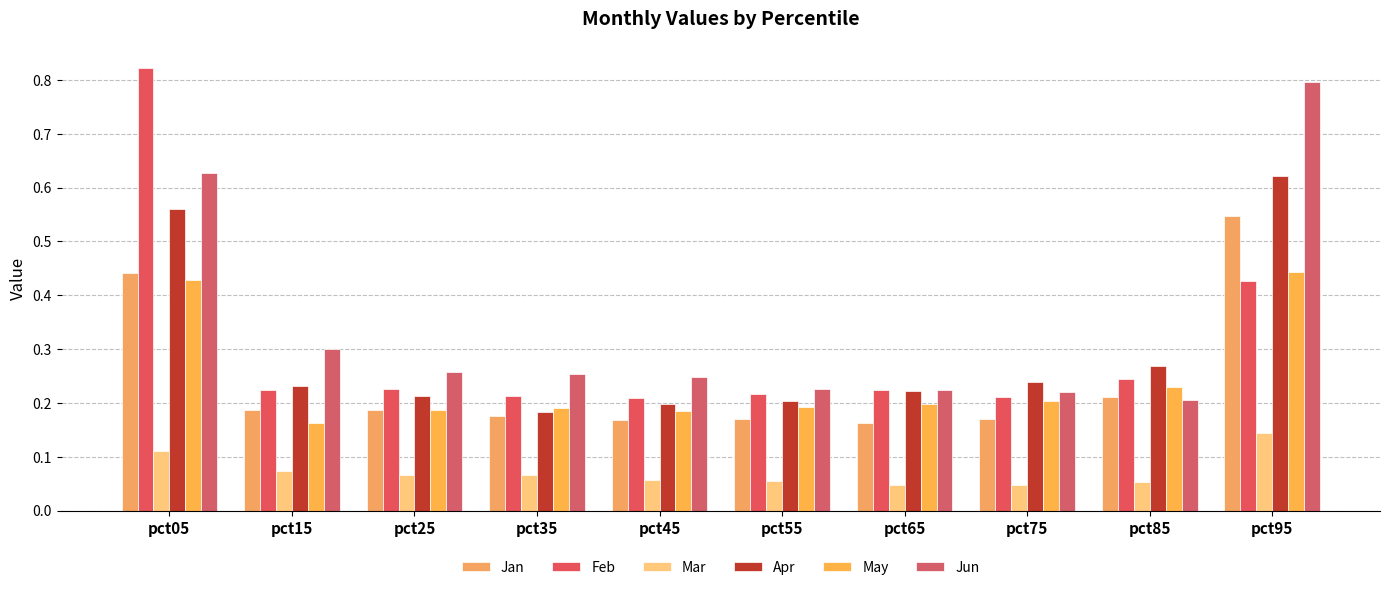

What is the sum of all Jan values?

2.4